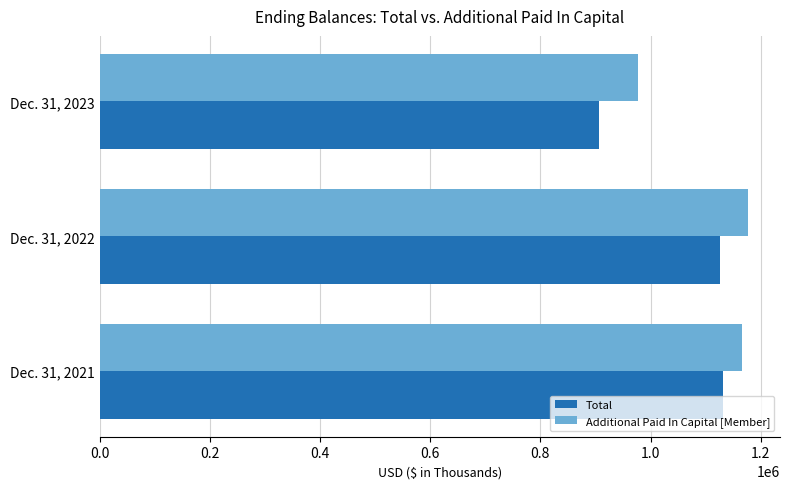

At which label is Total closest to 1019485?

Dec. 31, 2022